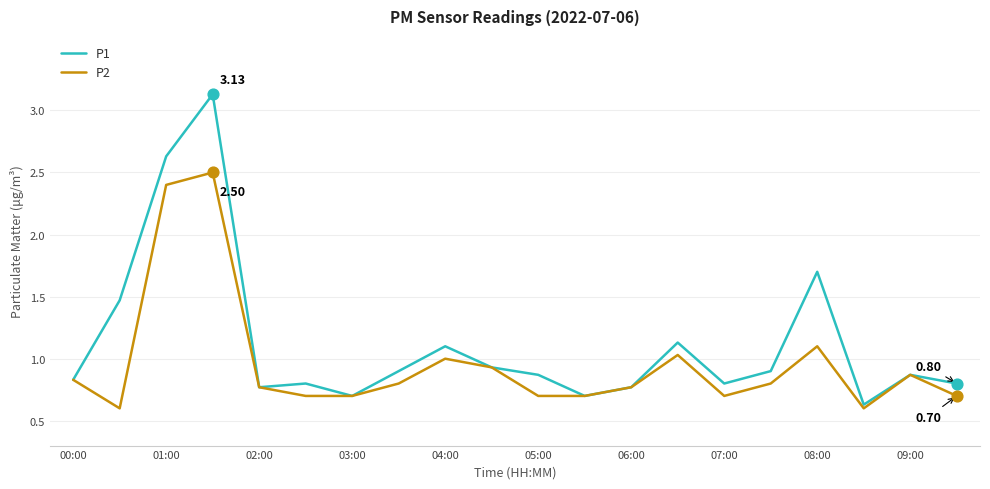

Which series has the largest total across all categories?

P1